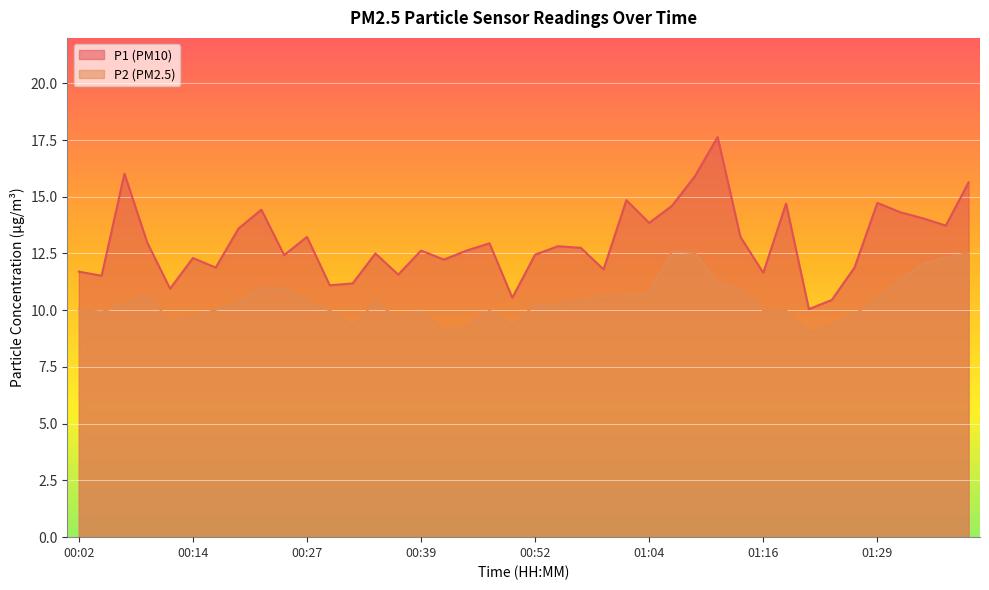

Rank the series by their maximum value, from lowest to highest.

P2 (PM2.5), P1 (PM10)